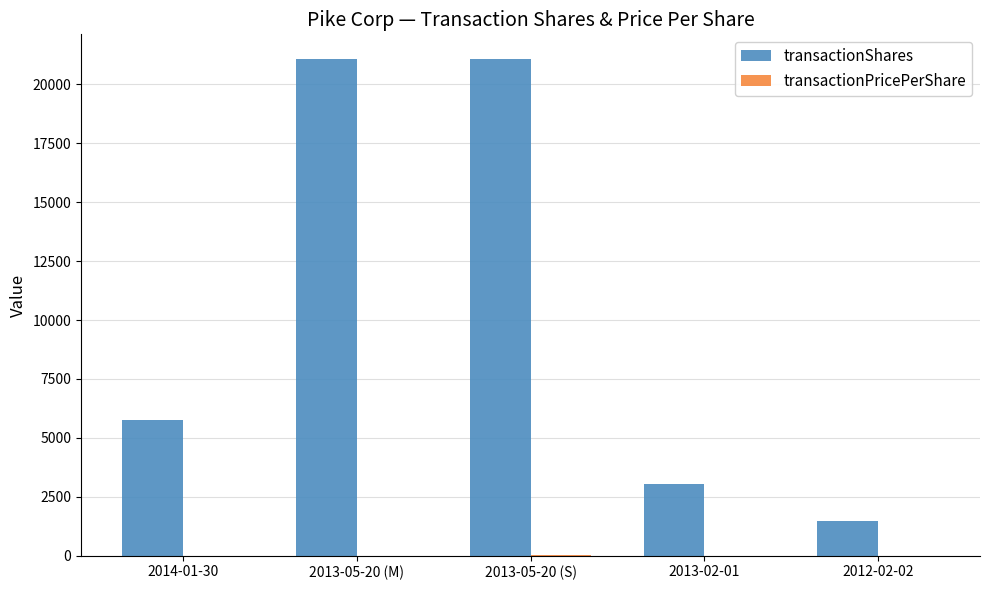

What is the greatest value displayed?

21073.0